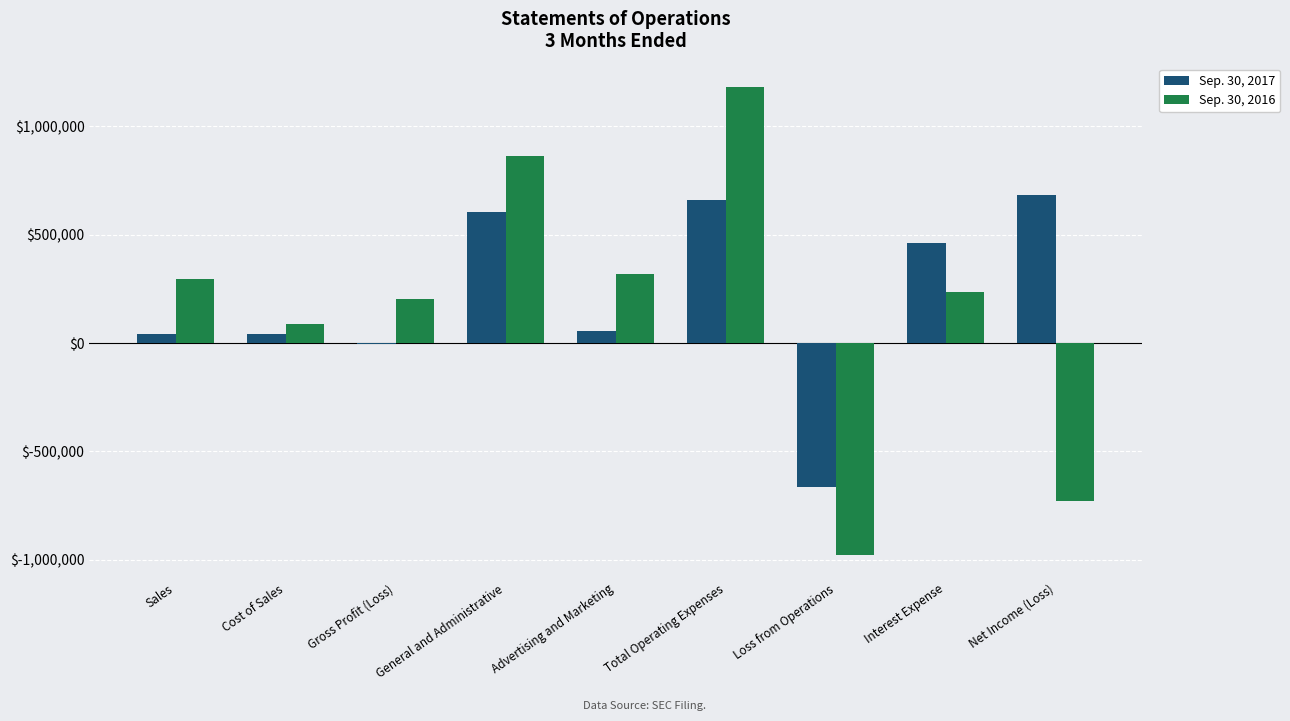

At which category is the sum across all series the highest?

Total Operating Expenses